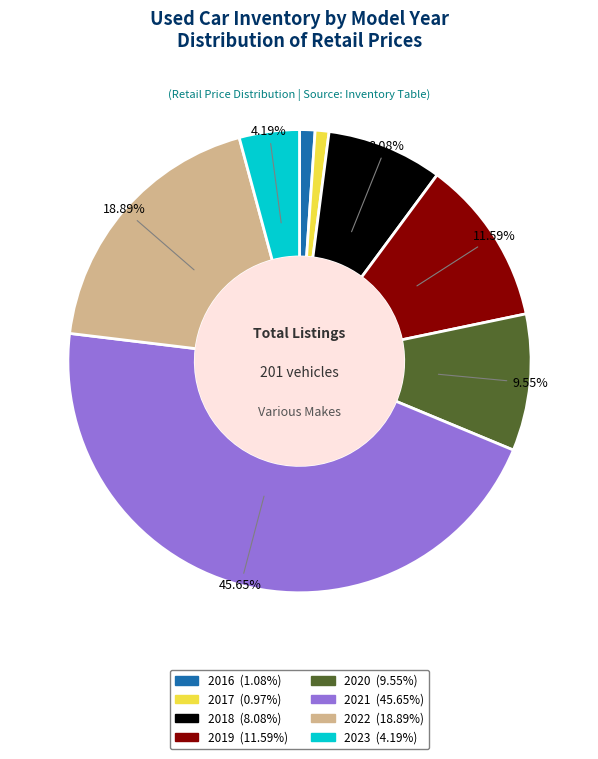

What is the ratio of the value at 2022 to the value at 2017?

19.6